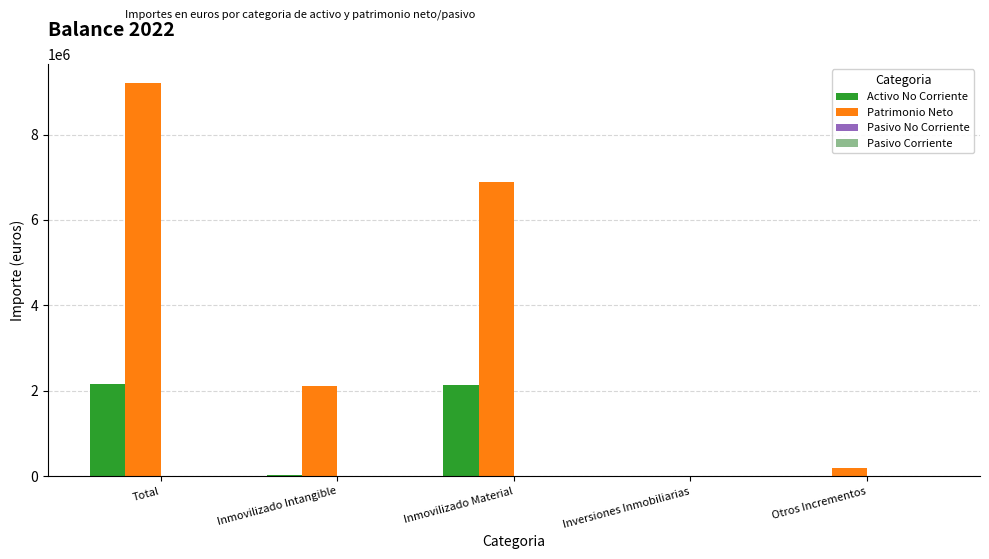

What is the total value across all series at Total?

11356932.0